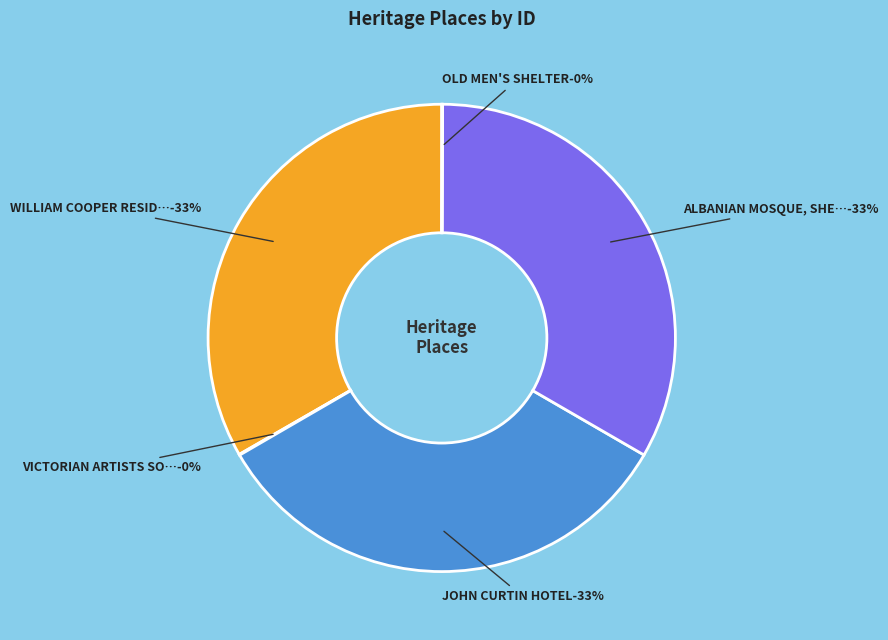

To the nearest percent, what is the difference between the ALBANIAN MOSQUE, SHEPPARTON and VICTORIAN ARTISTS SOCIETY slice percentages?

33%